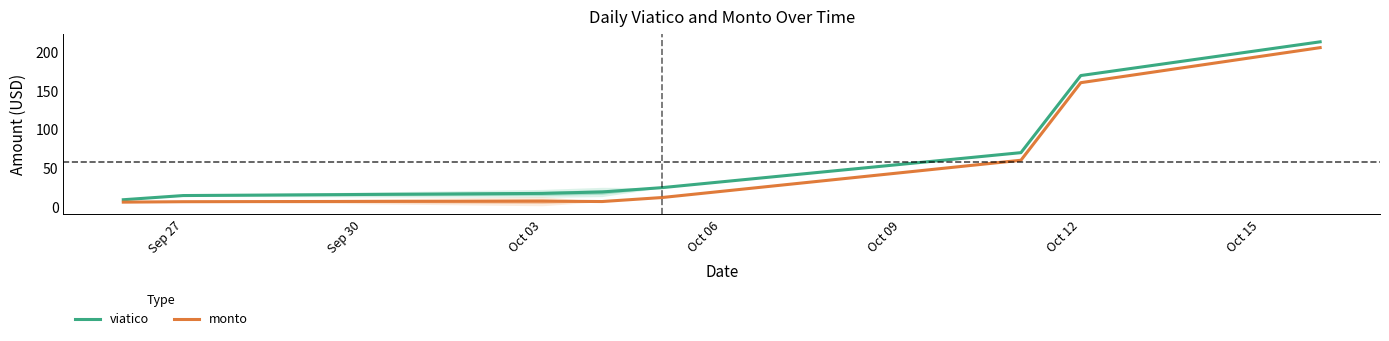

What is the lowest value of the monto series?

6.1